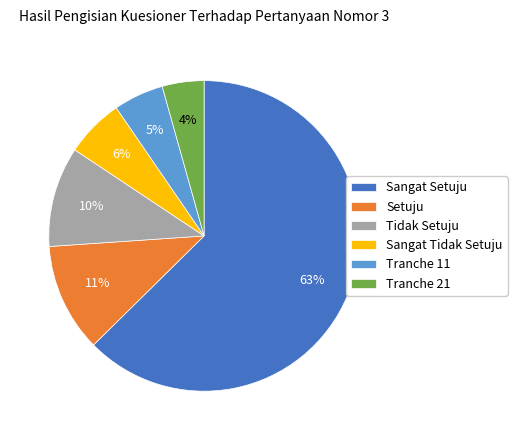

Is there a majority slice in this chart?

Yes